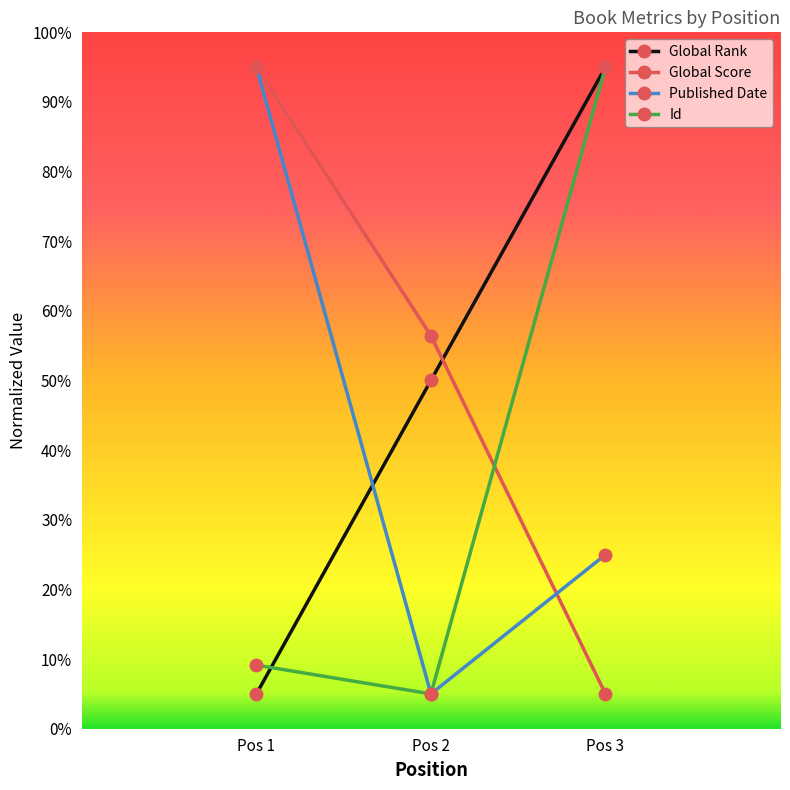

At which label does Published Date first exceed 2500?

Pos 1